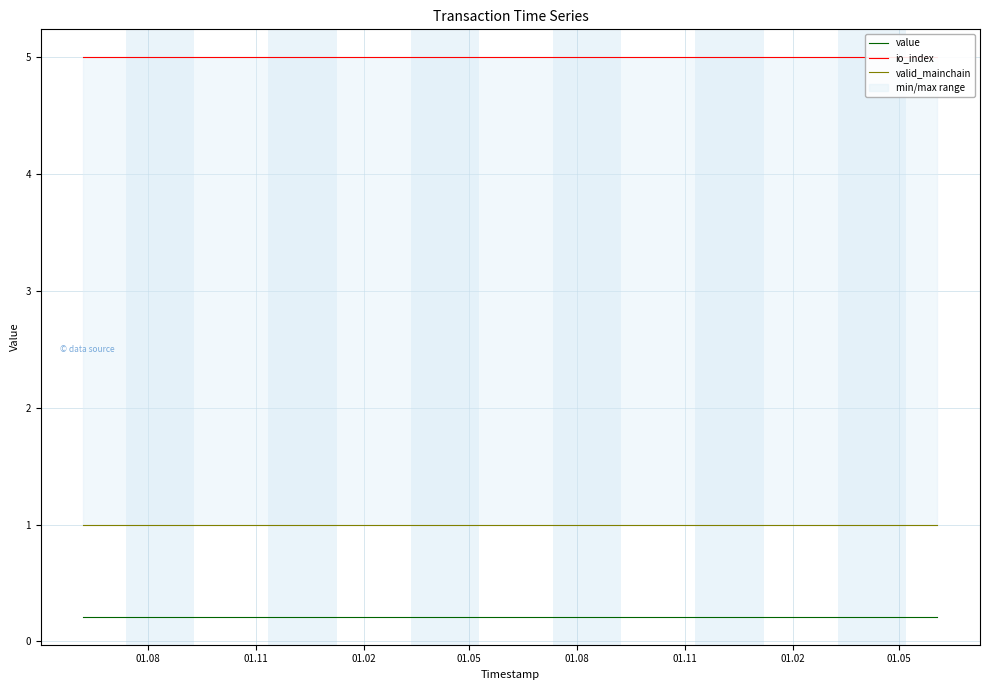

Count the number of data series in this chart.

3